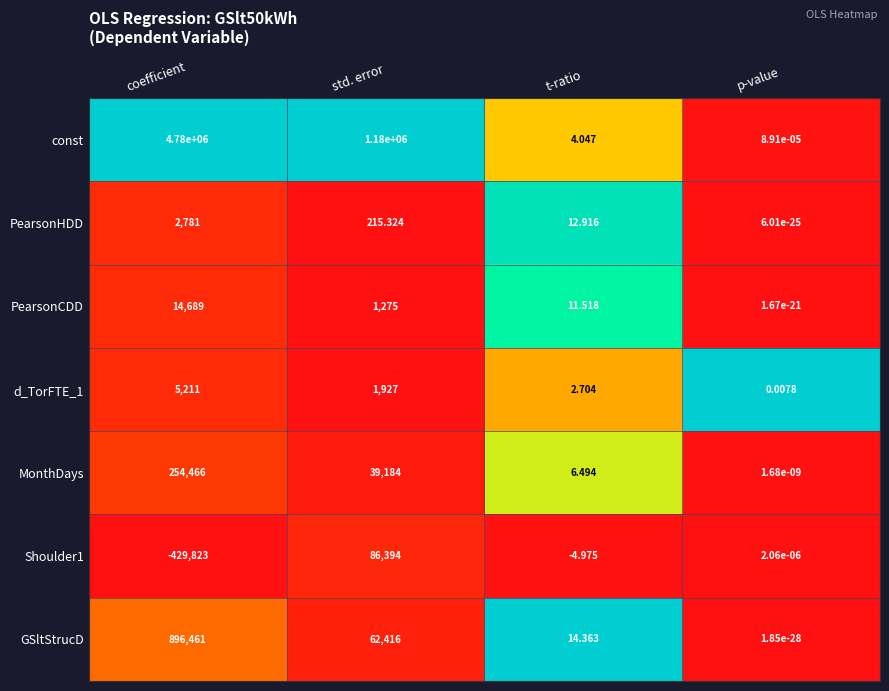

What is the spread (max minus min) of values at std. error?

1179784.7